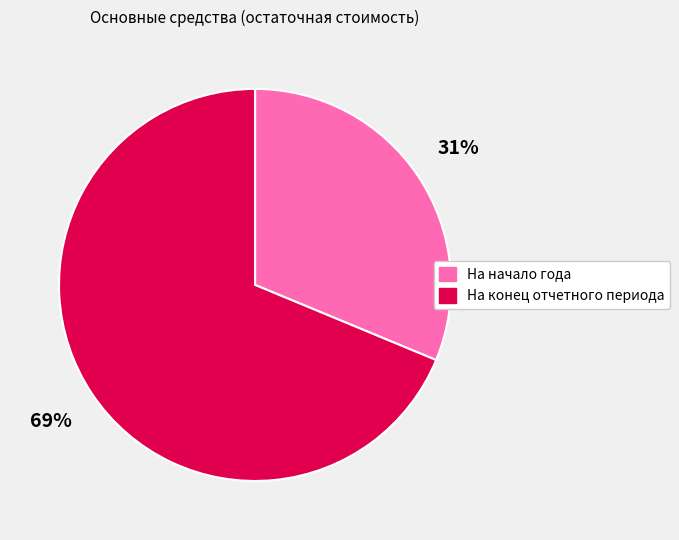

Combined, do На конец отчетного периода and На начало года account for over 50%?

Yes